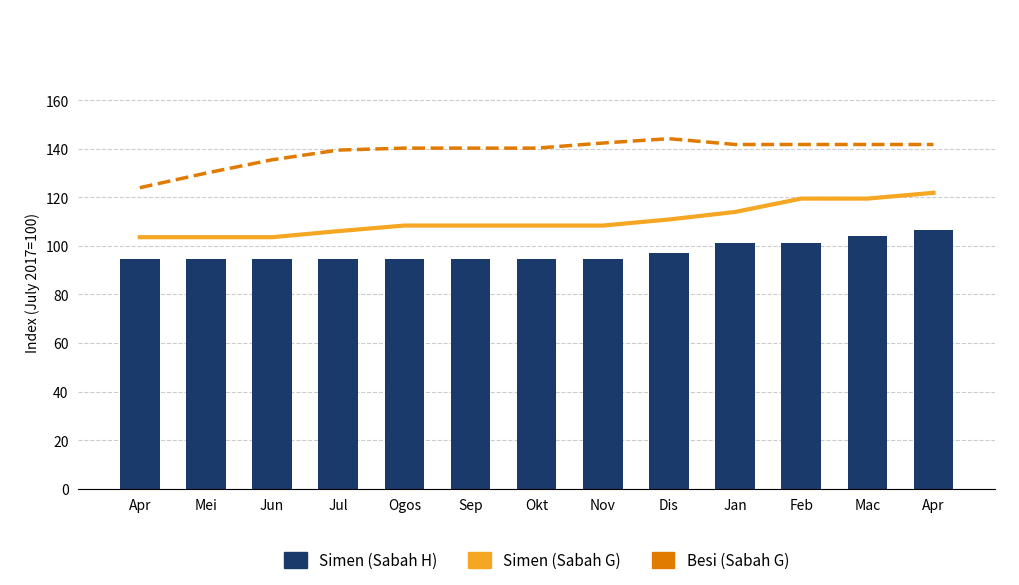

How many data points in Besi (Sabah G) are above 140?

9